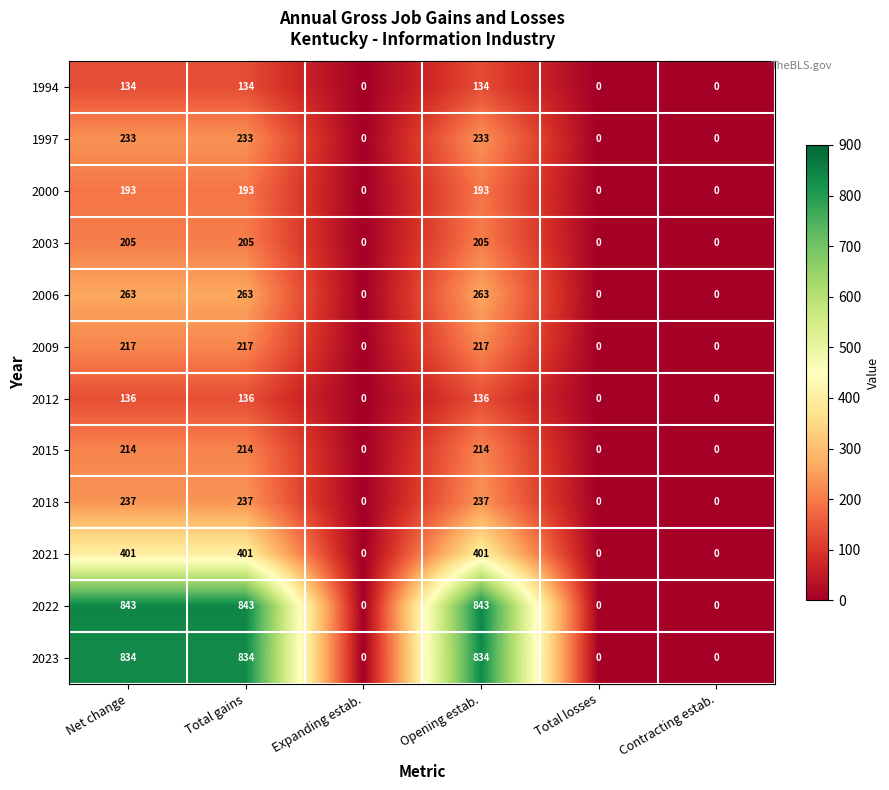

What value does the 2021 series have at Opening estab.?

401